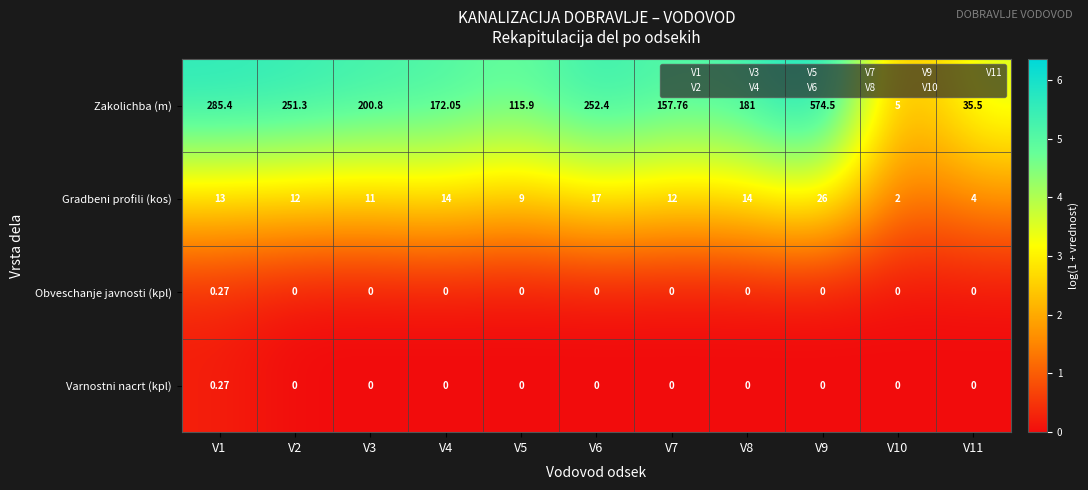

At which category is the sum across all series the highest?

V9